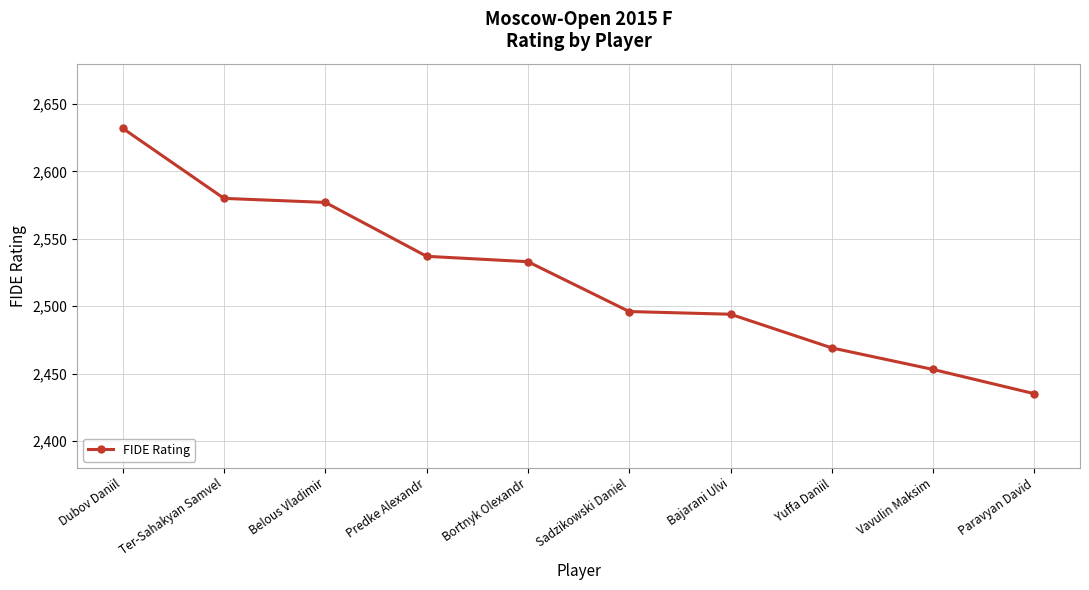

Does the chart have visible grid lines?

Yes